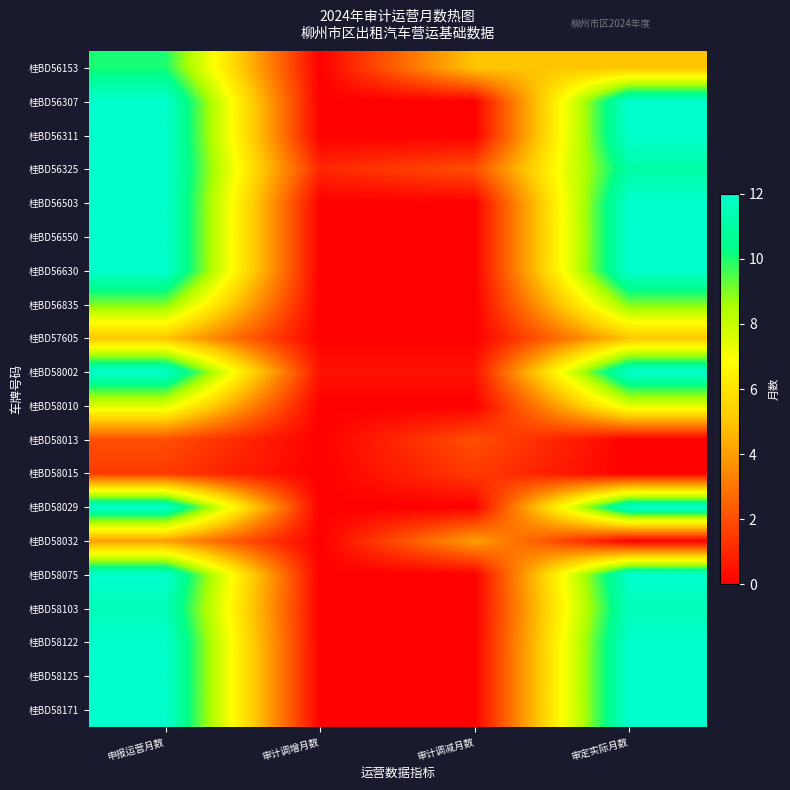

At how many categories does at least one series exceed 0?

4